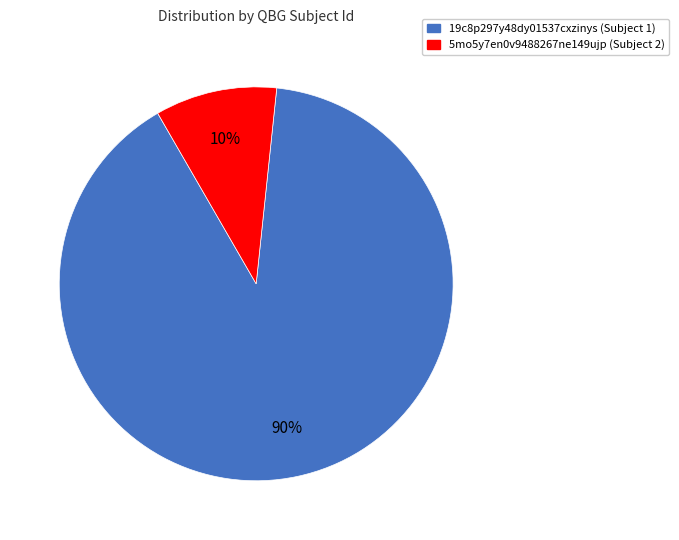

Rank the categories by value from highest to lowest.

19c8p297y48dy01537cxzinys, 5mo5y7en0v9488267ne149ujp